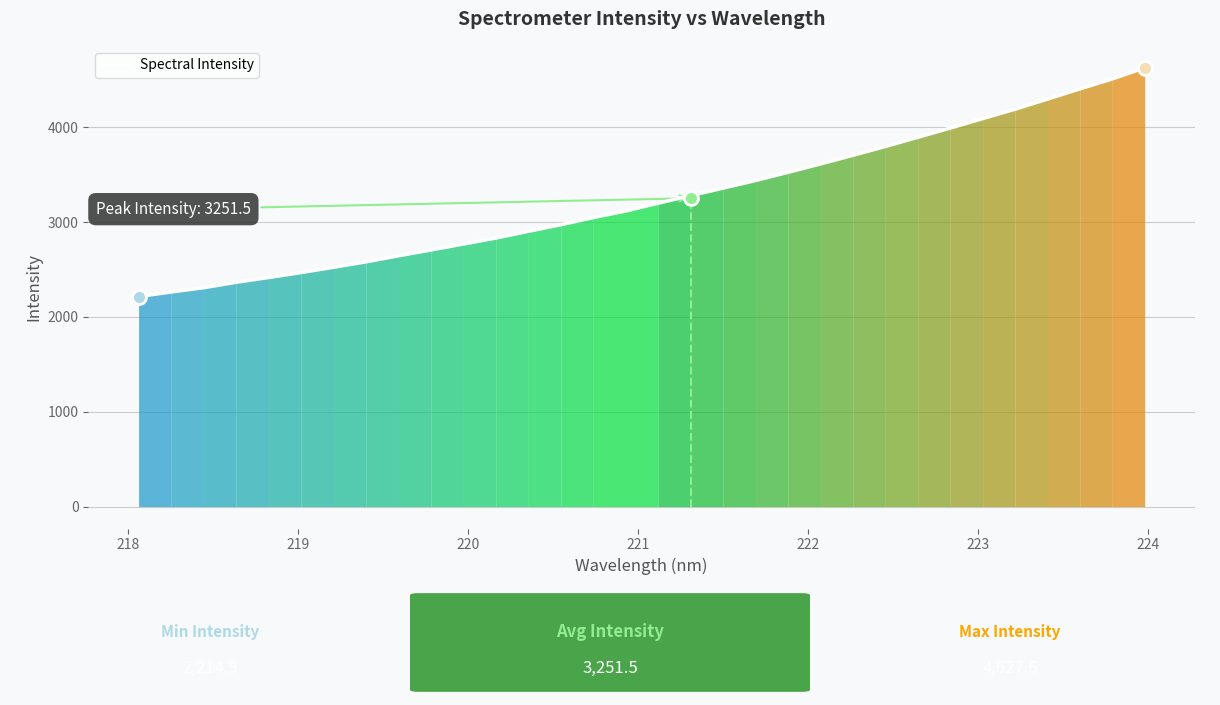

What is the lowest value of the Spectral Intensity series?

2214.9